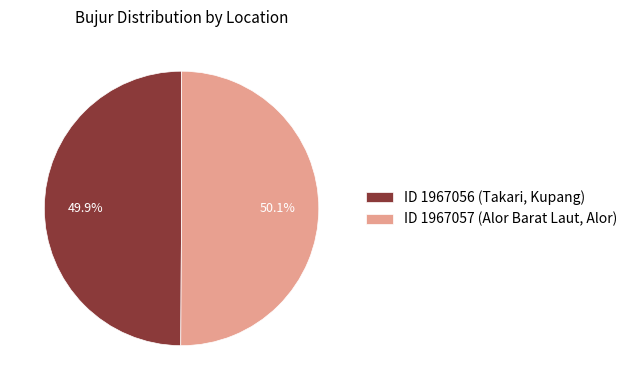

The ID 1967056 (Takari, Kupang) slice represents 50% of the pie. True or false?

True